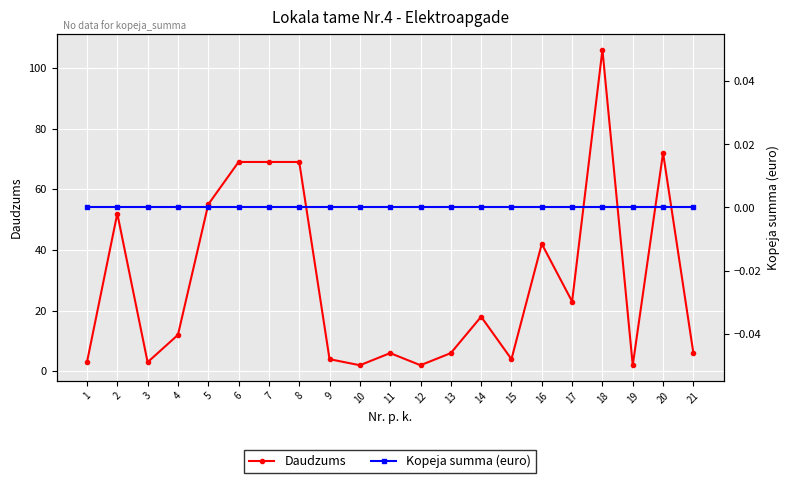

At which category does Daudzums reach its first local peak?

2